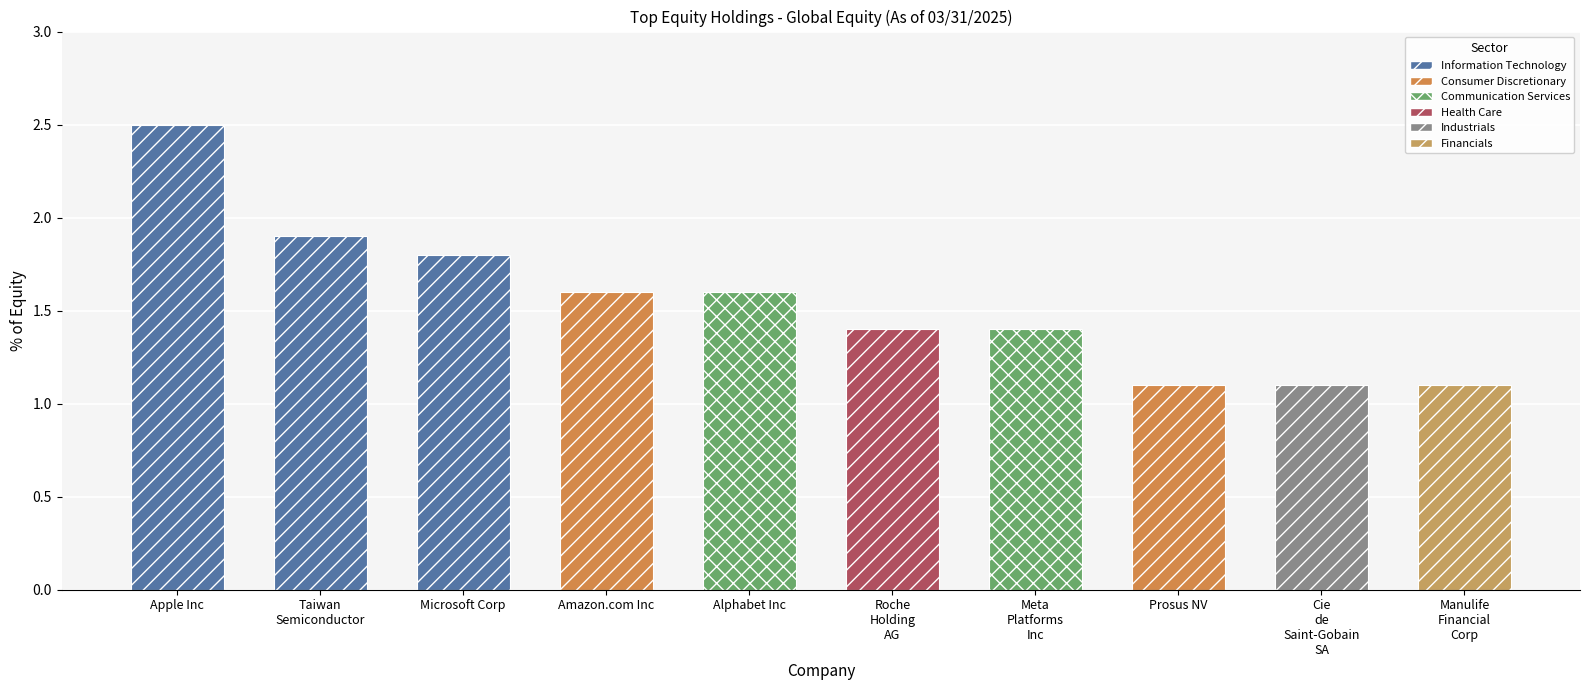

List the labels in order of value, smallest first.

Prosus NV, Cie de Saint-Gobain SA, Manulife Financial Corp, Roche Holding AG, Meta Platforms Inc, Amazon.com Inc, Alphabet Inc, Microsoft Corp, Taiwan Semiconductor, Apple Inc